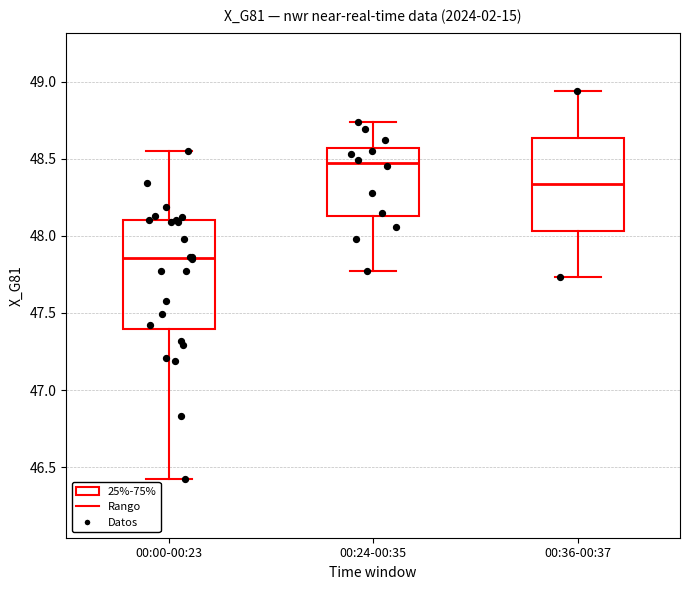

Reading left to right, transcribe this box plot: for each box, give where its median line is, the range the box spans, and where its two whiskers end, as read against the y-axis. The values are not printed on the chart, so give them approximately, as read against the axis.

00:00-00:23: median 47.85, box 47.40 to 48.10, whiskers 46.40 to 48.55
00:24-00:35: median 48.45, box 48.15 to 48.55, whiskers 47.75 to 48.75
00:36-00:37: median 48.35, box 48.05 to 48.65, whiskers 47.75 to 48.95